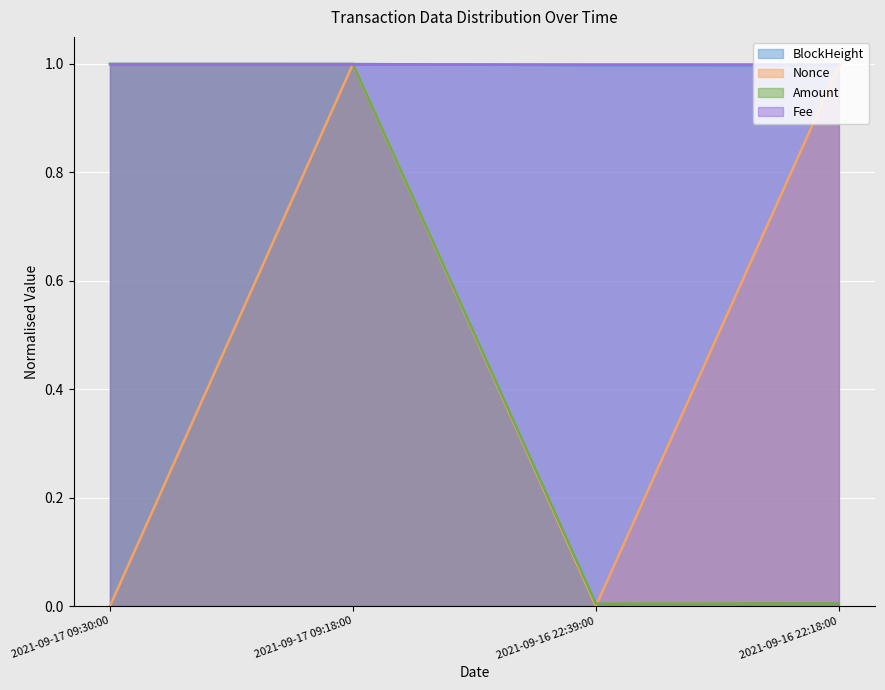

True or false: BlockHeight has more than 0 points higher than both neighbors.

False